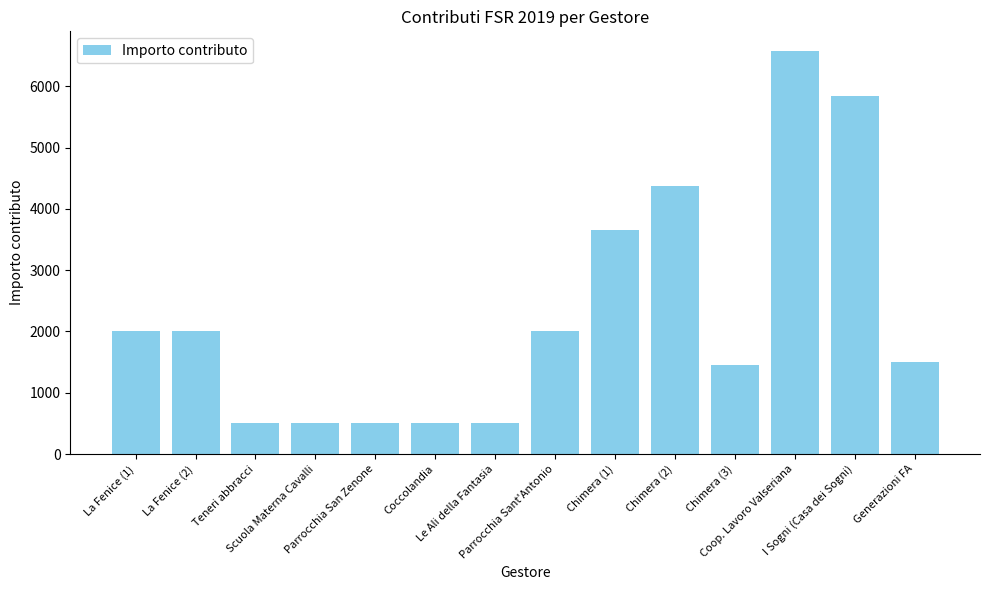

Count the values in the range 500 to 3650.

11